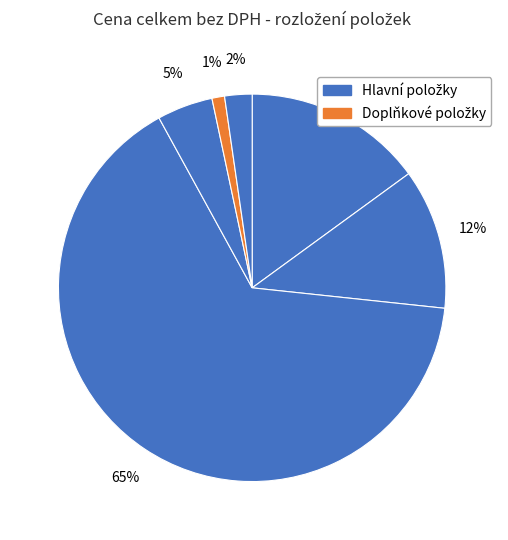

Count the number of slices in the pie.

6